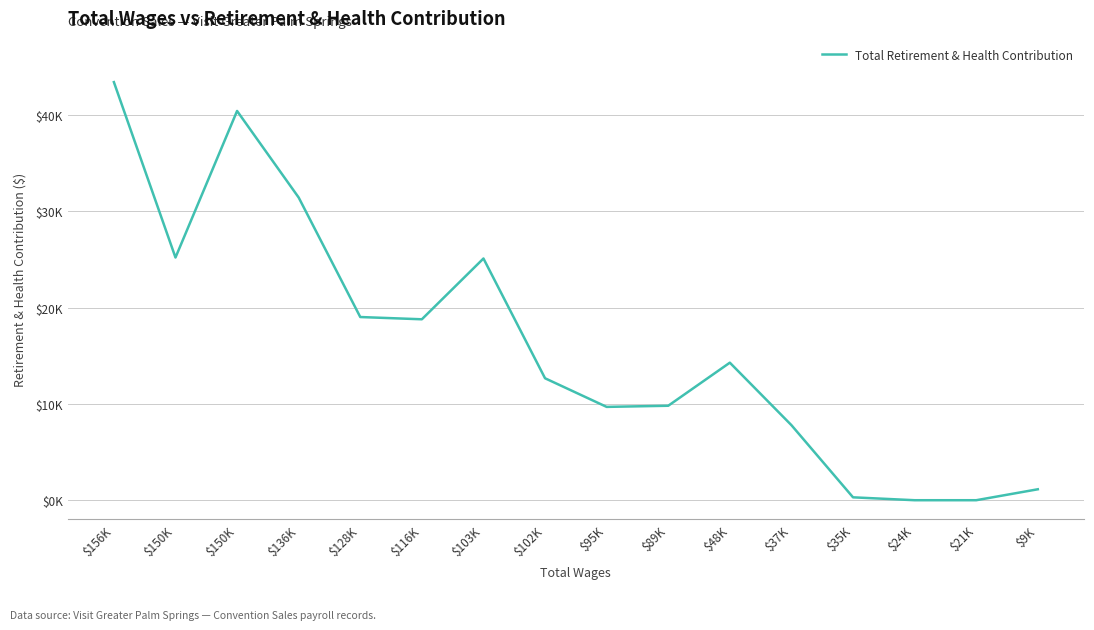

Does the chart have visible grid lines?

Yes